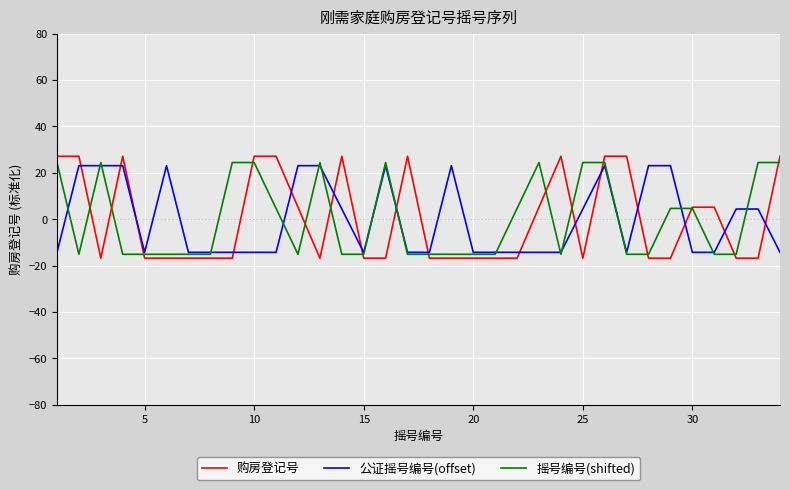

Which series ends up on top after the final intersection of 公证摇号编号(offset) and 购房登记号?

购房登记号